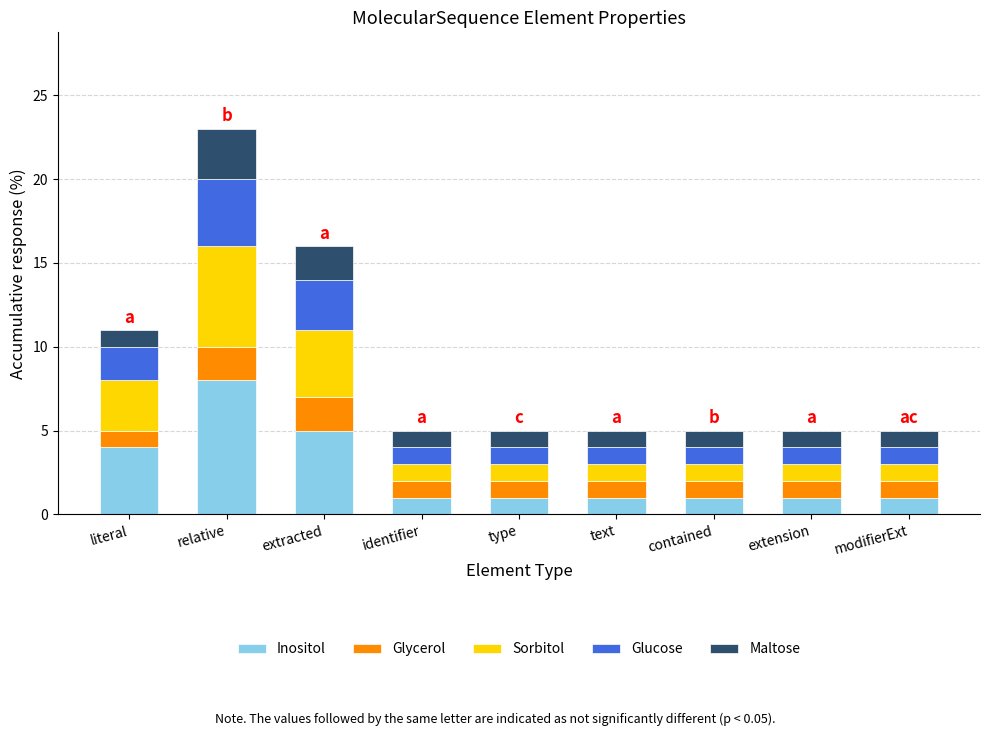

At which category is the sum across all series the highest?

relative